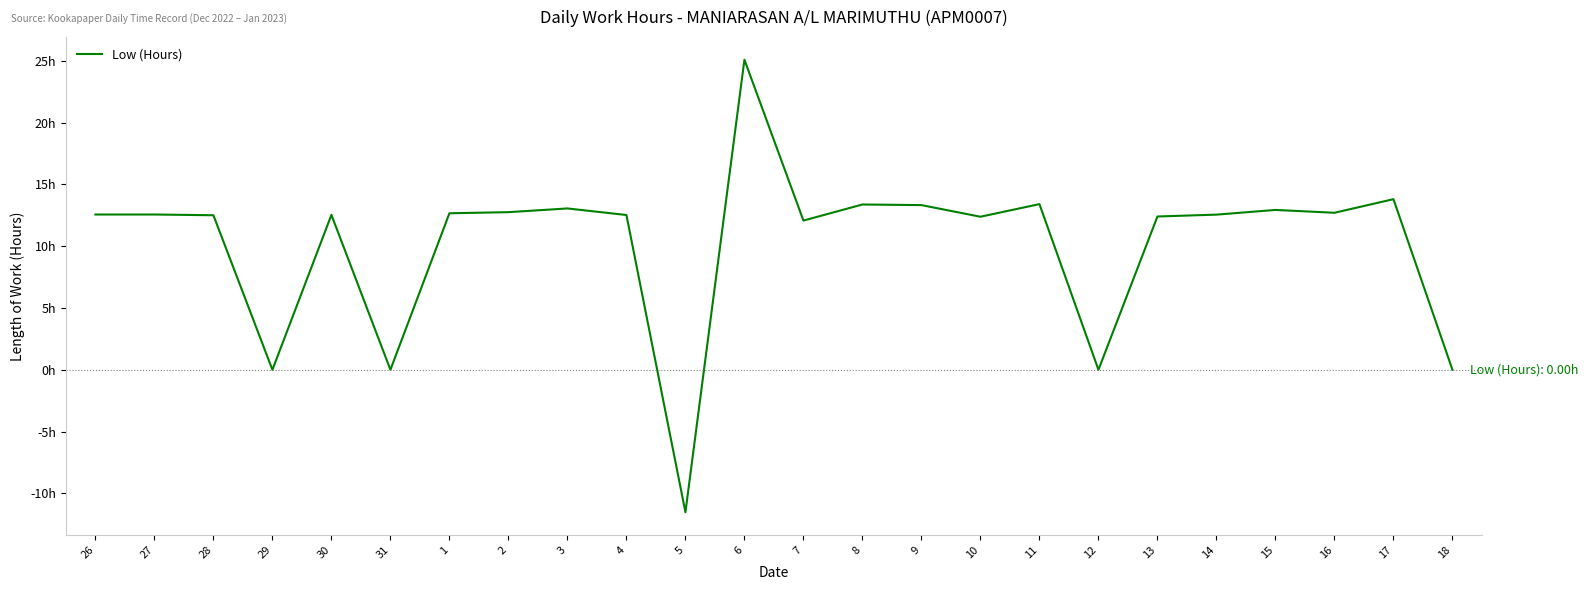

What is the difference between the second highest and minimum values?

25.3